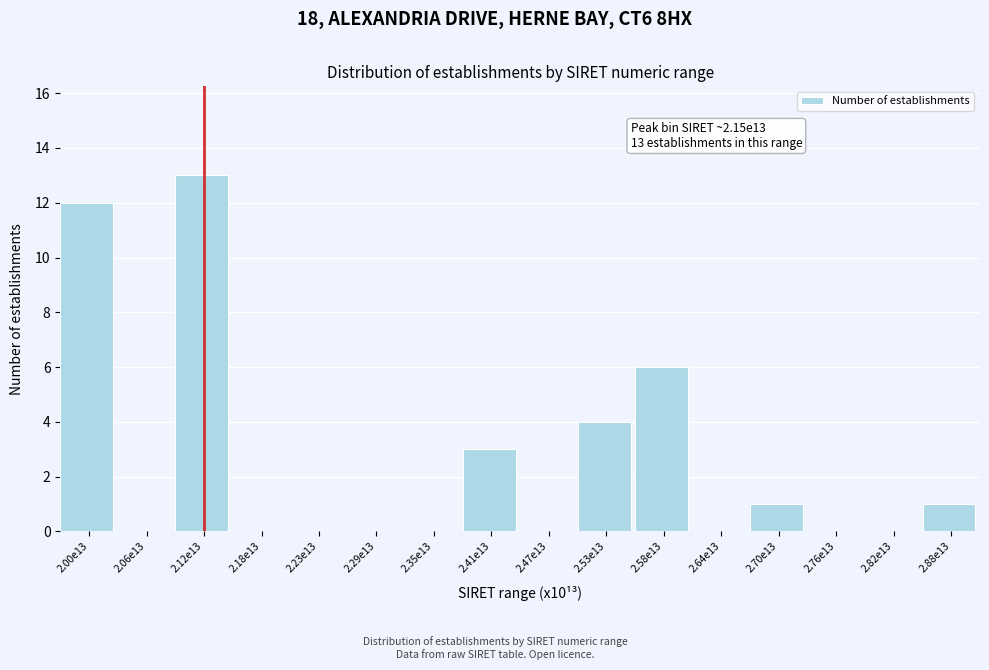

Reading right to left, transcribe all the data shown in this chart.

2.88e13=1	2.82e13=0	2.76e13=0	2.70e13=1	2.64e13=0	2.58e13=6	2.53e13=4	2.47e13=0	2.41e13=3	2.35e13=0	2.29e13=0	2.23e13=0	2.18e13=0	2.12e13=13	2.06e13=0	2.00e13=12